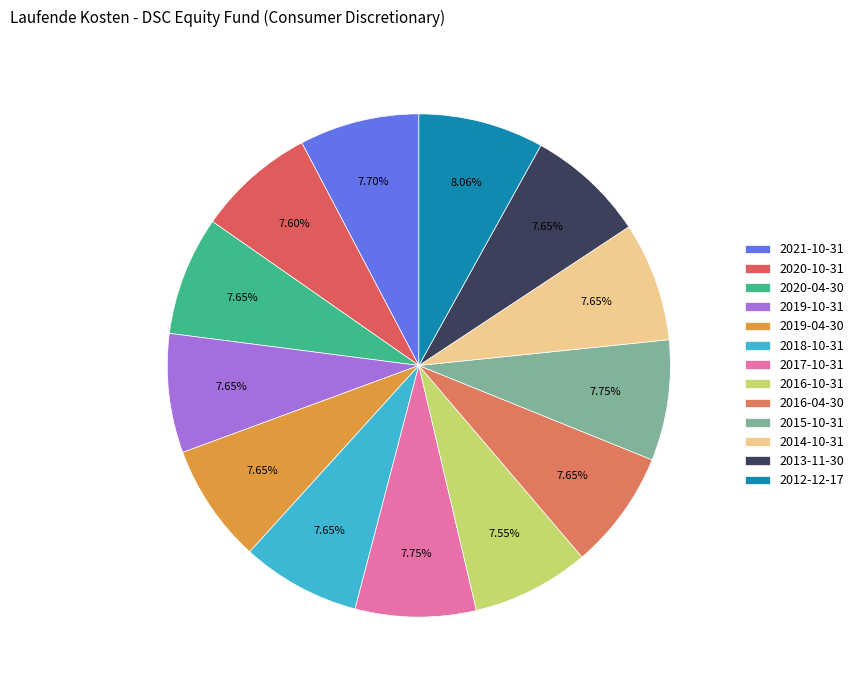

Which has a higher value, 2016-10-31 or 2016-04-30?

2016-04-30